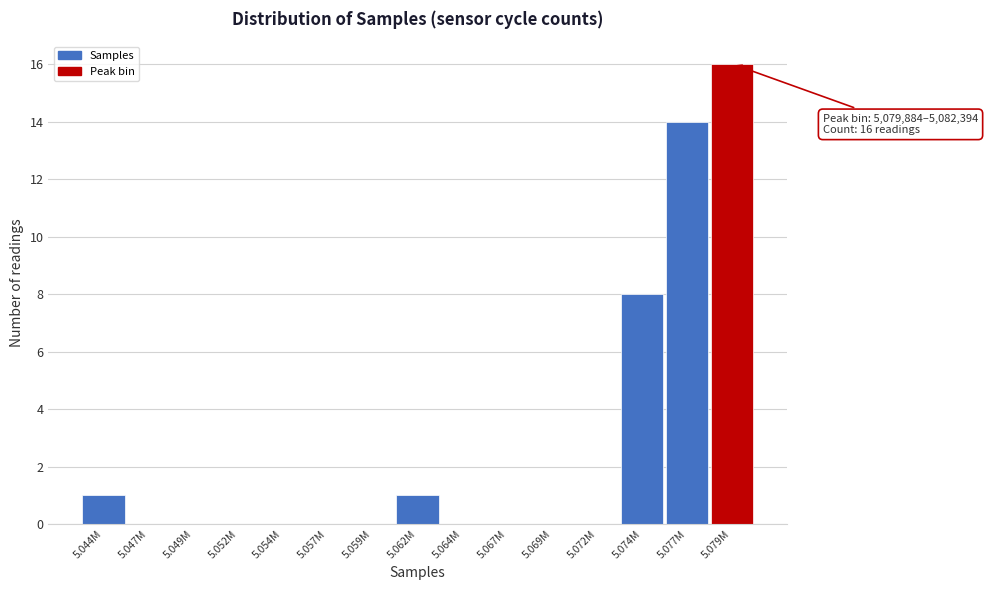

Reading right to left, transcribe all the data shown in this chart.

5.079M=16	5.077M=14	5.074M=8	5.072M=0	5.069M=0	5.067M=0	5.064M=0	5.062M=1	5.059M=0	5.057M=0	5.054M=0	5.052M=0	5.049M=0	5.047M=0	5.044M=1